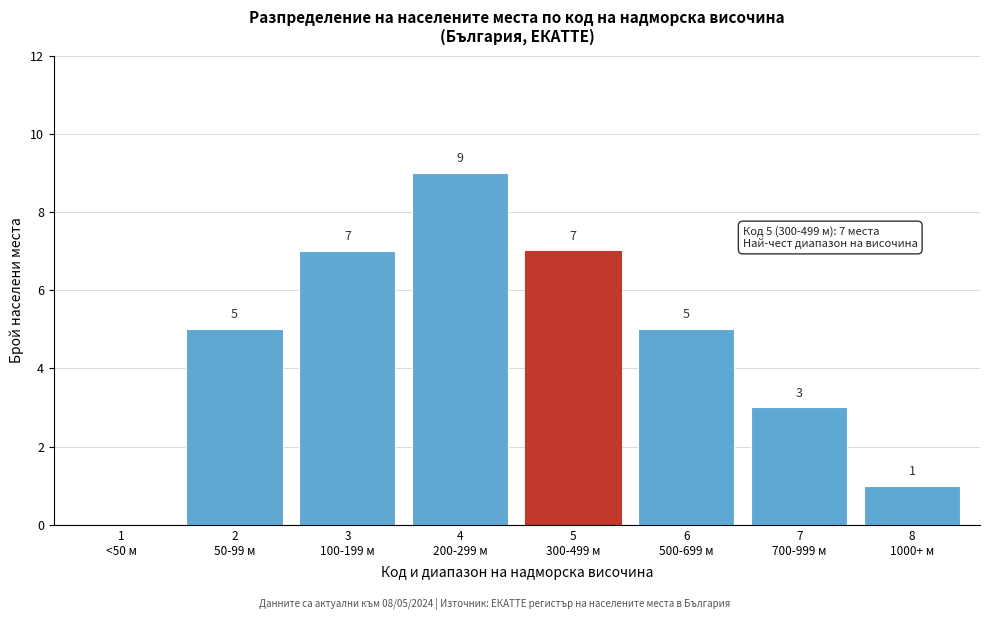

What is the greatest value displayed?

9